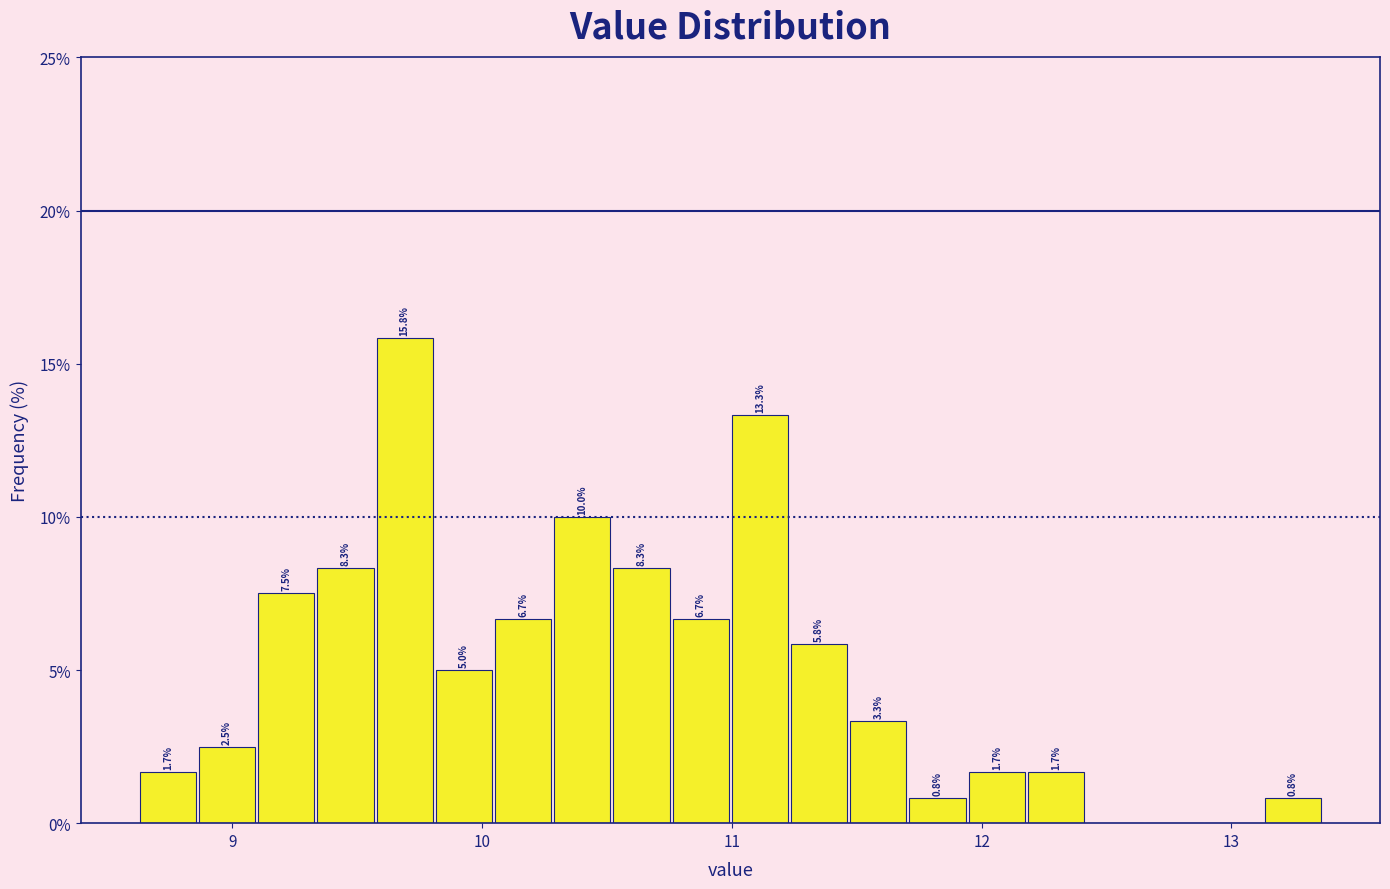

Around what value on the x-axis is the tallest bar? Give the approximate position of its centre, as read against the axis.

9.7